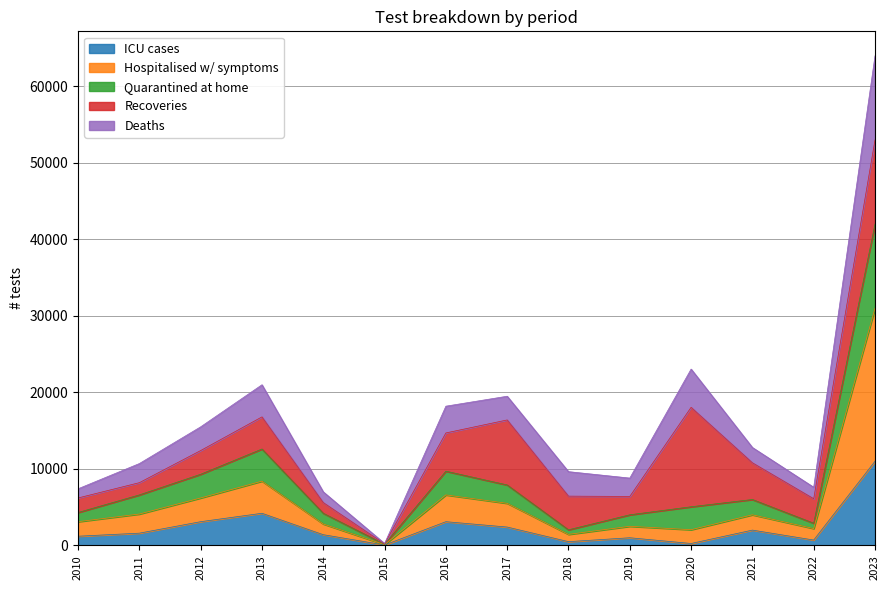

True or false: Deaths and Quarantined at home cross at least once.

False